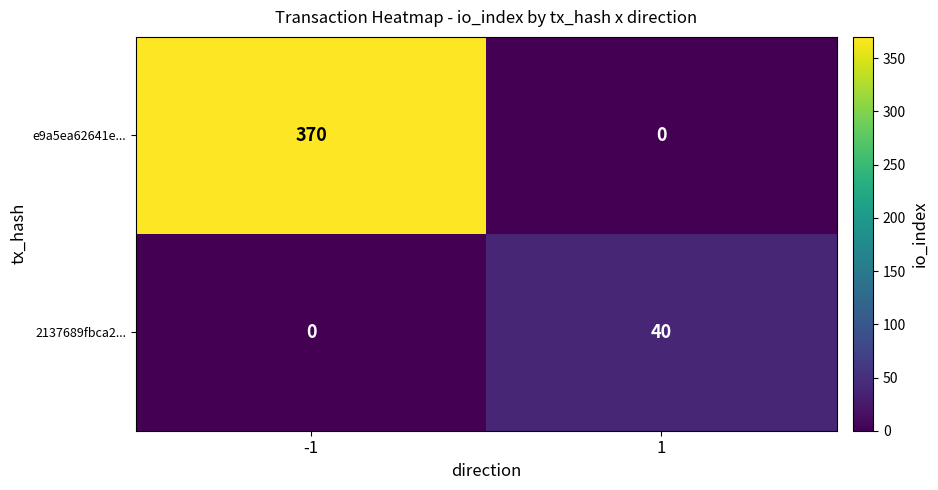

Reading left to right, transcribe all the data shown in this chart.

e9a5ea62641e...: -1=370	1=0
2137689fbca2...: -1=0	1=40